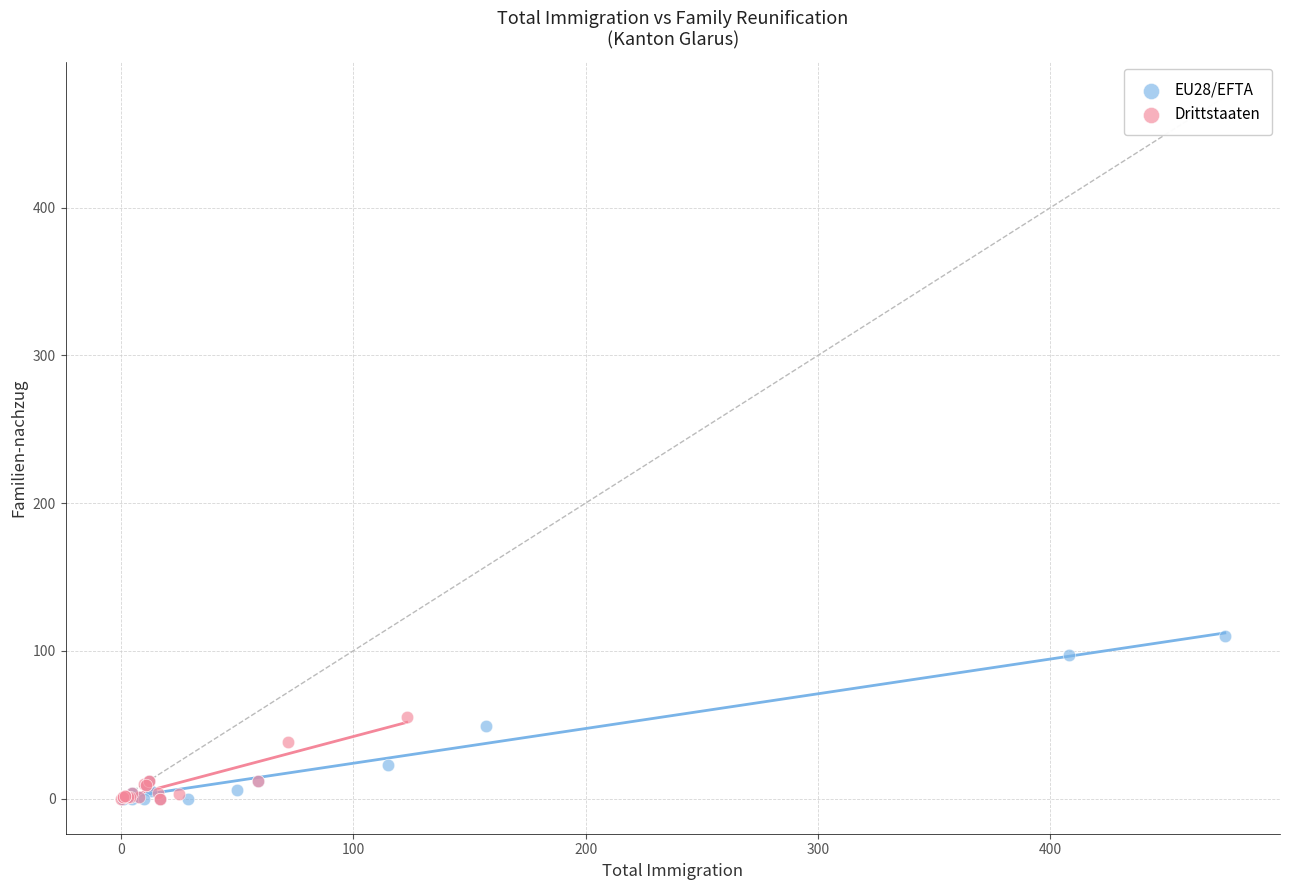

Which series has the largest Y range (max minus min)?

EU28/EFTA